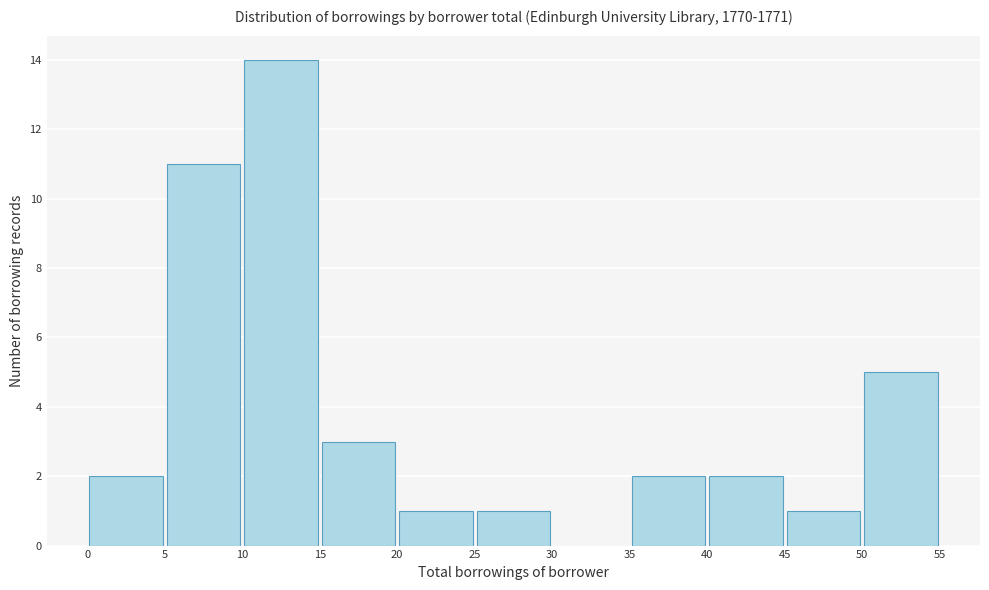

How tall is the bar that spans 25 to 30 on the x-axis? The values are not printed on the chart, so give them approximately, as read against the axis.

1